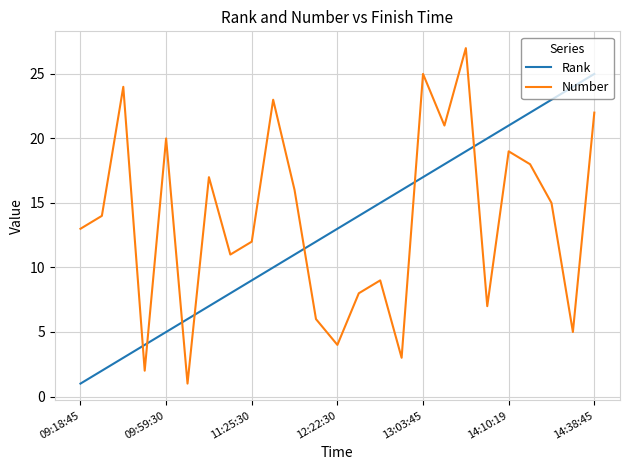

How many intersections are there between Rank and Number?

7